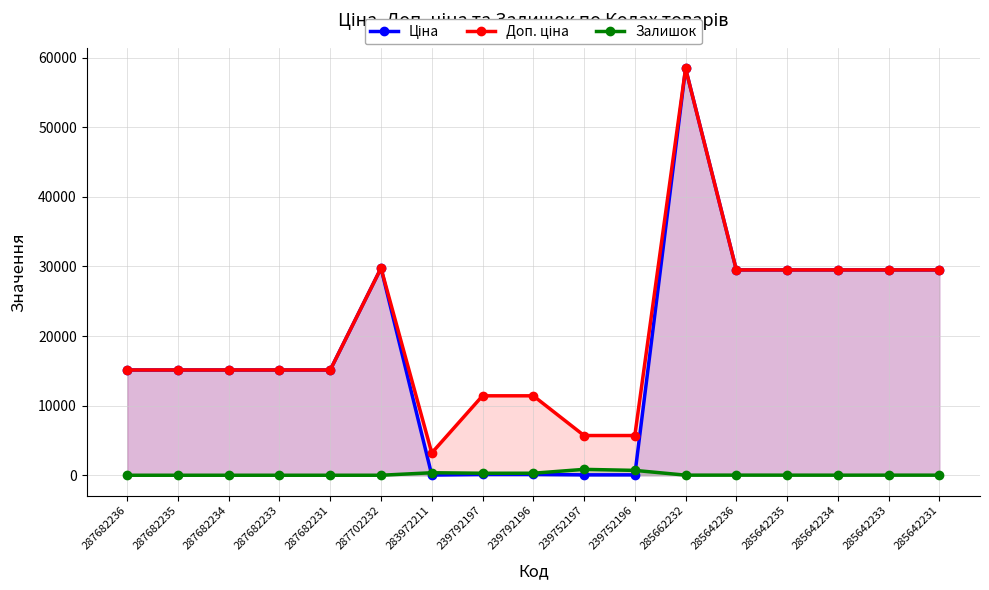

At how many categories does at least one series exceed 11446?

12